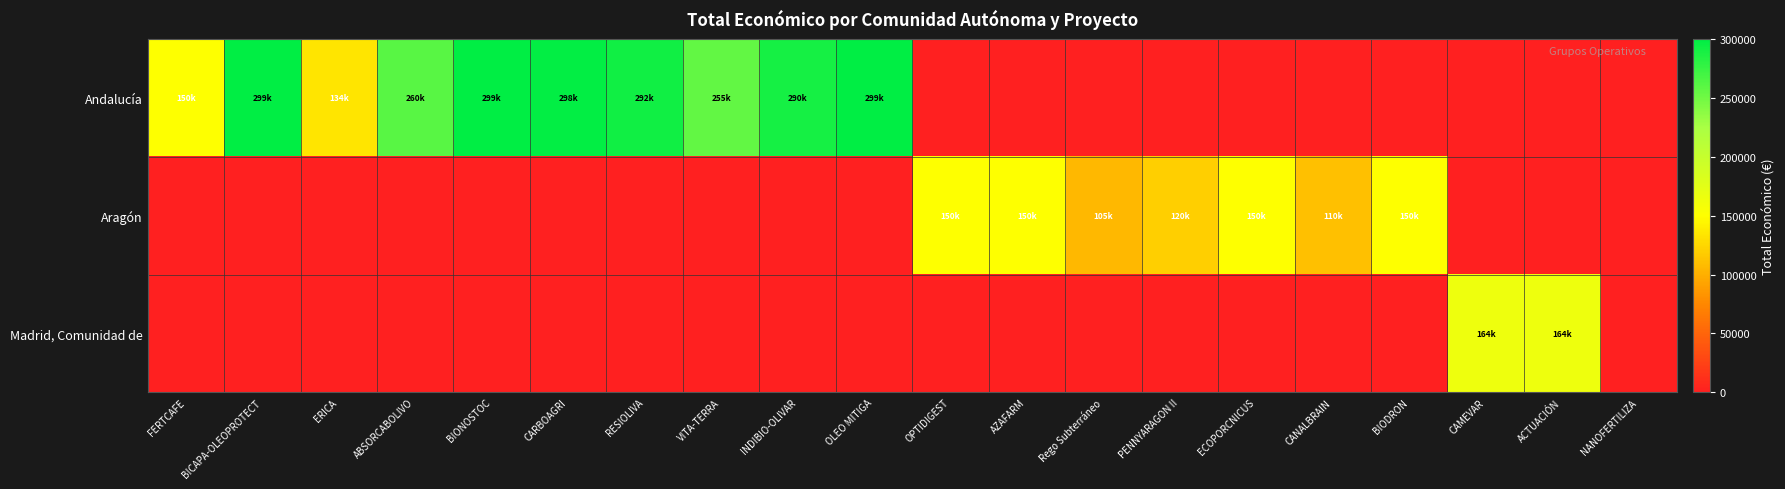

Which series has the largest total across all categories?

Andalucía